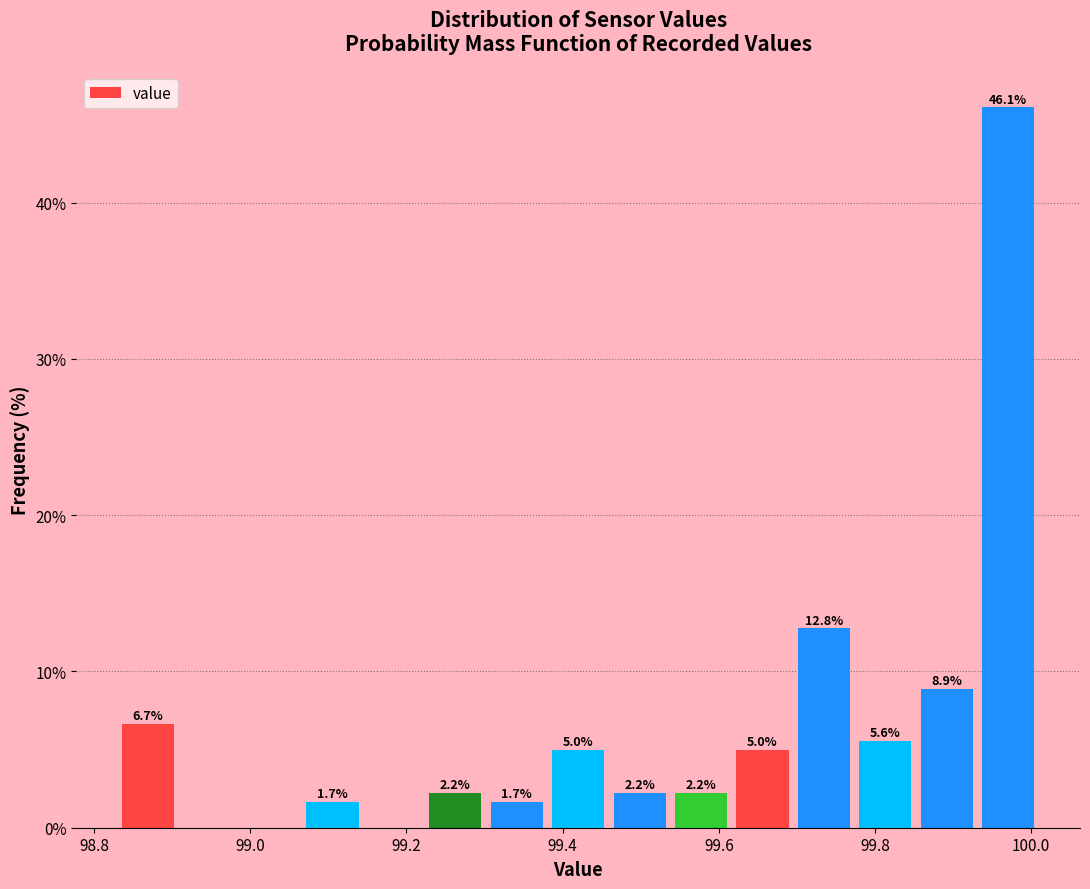

Read against the x-axis, roughly where is the centre of the tallest bar?

99.98